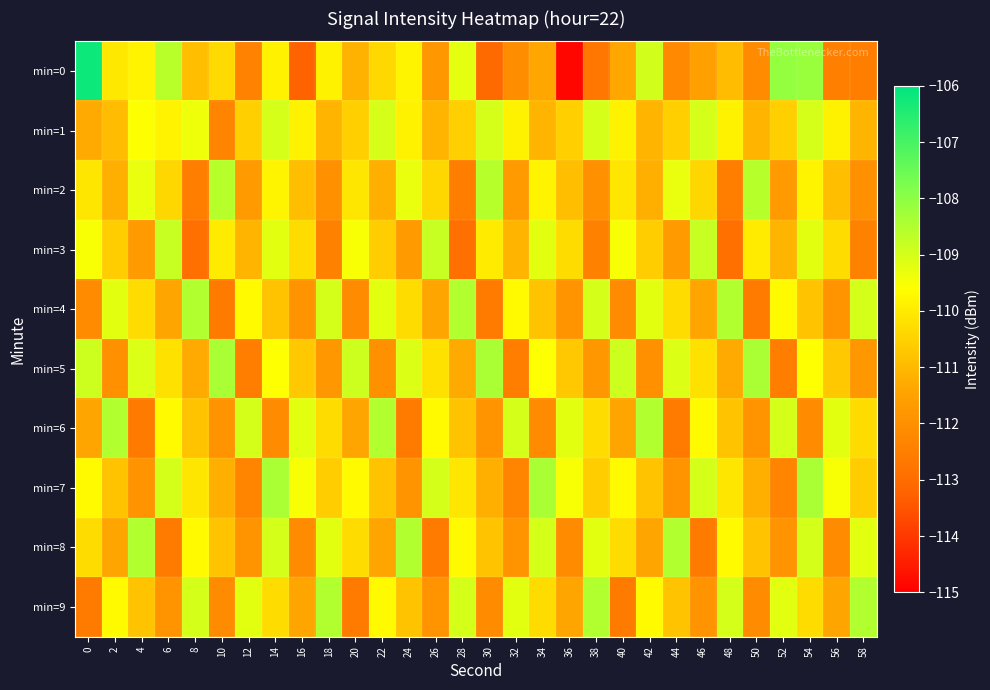

Reading left to right, list all the values displayed in this chart.

min=0: 0=-106.2	2=-110.0	4=-109.8	6=-108.6	8=-110.9	10=-110.3	12=-112.4	14=-109.9	16=-113.2	18=-109.9	20=-111.1	22=-110.4	24=-109.8	26=-111.8	28=-109.2	30=-113.1	32=-112.1	34=-111.4	36=-114.9	38=-112.7	40=-111.4	42=-109.0	44=-112.2	46=-111.5	48=-110.9	50=-112.1	52=-108.1	54=-108.2	56=-112.5	58=-112.5
min=1: 0=-111.3	2=-110.9	4=-109.6	6=-109.8	8=-109.4	10=-112.3	12=-110.6	14=-109.0	16=-109.9	18=-111.1	20=-110.6	22=-109.0	24=-109.9	26=-111.1	28=-110.6	30=-109.0	32=-109.9	34=-111.1	36=-110.6	38=-109.0	40=-109.9	42=-111.1	44=-110.6	46=-109.0	48=-109.9	50=-111.1	52=-110.6	54=-109.0	56=-109.9	58=-111.1
min=2: 0=-110.1	2=-111.2	4=-109.3	6=-110.4	8=-112.5	10=-108.6	12=-111.7	14=-109.8	16=-110.9	18=-112.0	20=-110.1	22=-111.2	24=-109.3	26=-110.4	28=-112.5	30=-108.6	32=-111.7	34=-109.8	36=-110.9	38=-112.0	40=-110.1	42=-111.2	44=-109.3	46=-110.4	48=-112.5	50=-108.6	52=-111.7	54=-109.8	56=-110.9	58=-112.0
min=3: 0=-109.5	2=-110.6	4=-111.7	6=-108.8	8=-112.9	10=-110.0	12=-111.1	14=-109.2	16=-110.3	18=-112.4	20=-109.5	22=-110.6	24=-111.7	26=-108.8	28=-112.9	30=-110.0	32=-111.1	34=-109.2	36=-110.3	38=-112.4	40=-109.5	42=-110.6	44=-111.7	46=-108.8	48=-112.9	50=-110.0	52=-111.1	54=-109.2	56=-110.3	58=-112.4
min=4: 0=-112.1	2=-109.2	4=-110.3	6=-111.4	8=-108.5	10=-112.6	12=-109.7	14=-110.8	16=-111.9	18=-109.0	20=-112.1	22=-109.2	24=-110.3	26=-111.4	28=-108.5	30=-112.6	32=-109.7	34=-110.8	36=-111.9	38=-109.0	40=-112.1	42=-109.2	44=-110.3	46=-111.4	48=-108.5	50=-112.6	52=-109.7	54=-110.8	56=-111.9	58=-109.0
min=5: 0=-108.9	2=-112.0	4=-109.1	6=-110.2	8=-111.3	10=-108.4	12=-112.5	14=-109.6	16=-110.7	18=-111.8	20=-108.9	22=-112.0	24=-109.1	26=-110.2	28=-111.3	30=-108.4	32=-112.5	34=-109.6	36=-110.7	38=-111.8	40=-108.9	42=-112.0	44=-109.1	46=-110.2	48=-111.3	50=-108.4	52=-112.5	54=-109.6	56=-110.7	58=-111.8
min=6: 0=-111.4	2=-108.5	4=-112.6	6=-109.7	8=-110.8	10=-111.9	12=-109.0	14=-112.1	16=-109.2	18=-110.3	20=-111.4	22=-108.5	24=-112.6	26=-109.7	28=-110.8	30=-111.9	32=-109.0	34=-112.1	36=-109.2	38=-110.3	40=-111.4	42=-108.5	44=-112.6	46=-109.7	48=-110.8	50=-111.9	52=-109.0	54=-112.1	56=-109.2	58=-110.3
min=7: 0=-109.7	2=-110.8	4=-111.9	6=-109.0	8=-110.1	10=-111.2	12=-112.3	14=-108.4	16=-109.5	18=-110.6	20=-109.7	22=-110.8	24=-111.9	26=-109.0	28=-110.1	30=-111.2	32=-112.3	34=-108.4	36=-109.5	38=-110.6	40=-109.7	42=-110.8	44=-111.9	46=-109.0	48=-110.1	50=-111.2	52=-112.3	54=-108.4	56=-109.5	58=-110.6
min=8: 0=-110.3	2=-111.4	4=-108.5	6=-112.6	8=-109.7	10=-110.8	12=-111.9	14=-109.0	16=-112.1	18=-109.2	20=-110.3	22=-111.4	24=-108.5	26=-112.6	28=-109.7	30=-110.8	32=-111.9	34=-109.0	36=-112.1	38=-109.2	40=-110.3	42=-111.4	44=-108.5	46=-112.6	48=-109.7	50=-110.8	52=-111.9	54=-109.0	56=-112.1	58=-109.2
min=9: 0=-112.6	2=-109.7	4=-110.8	6=-111.9	8=-109.0	10=-112.1	12=-109.2	14=-110.3	16=-111.4	18=-108.5	20=-112.6	22=-109.7	24=-110.8	26=-111.9	28=-109.0	30=-112.1	32=-109.2	34=-110.3	36=-111.4	38=-108.5	40=-112.6	42=-109.7	44=-110.8	46=-111.9	48=-109.0	50=-112.1	52=-109.2	54=-110.3	56=-111.4	58=-108.5